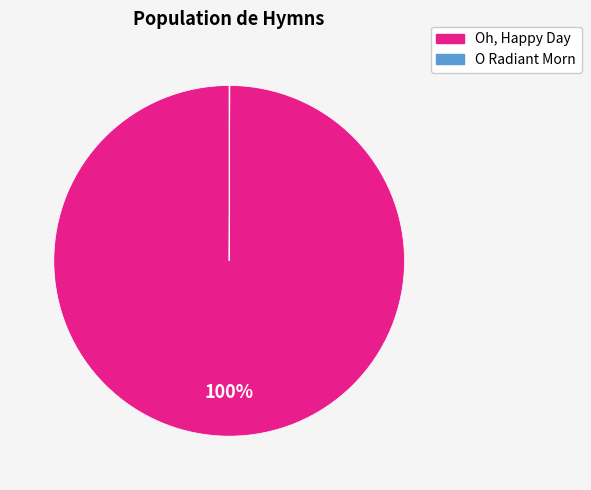

Is there a majority slice in this chart?

Yes